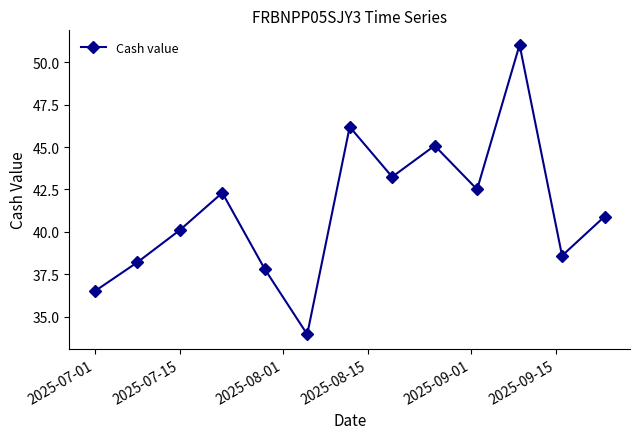

What is the value of the 10th point from the left?

42.5